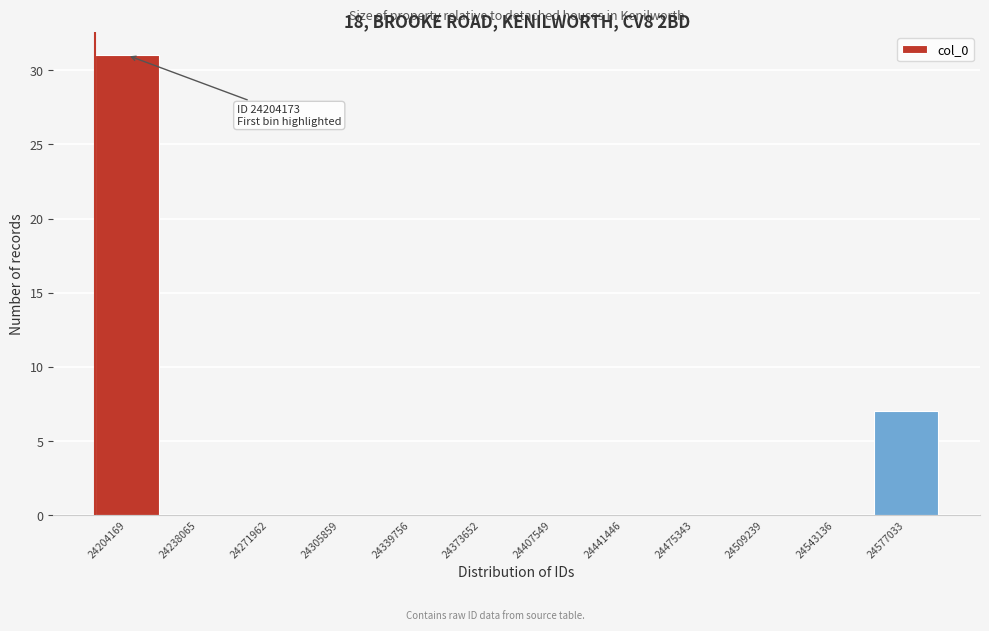

Reading left to right, transcribe all the data shown in this chart.

24204169=31	24238065=0	24271962=0	24305859=0	24339756=0	24373652=0	24407549=0	24441446=0	24475343=0	24509239=0	24543136=0	24577033=7